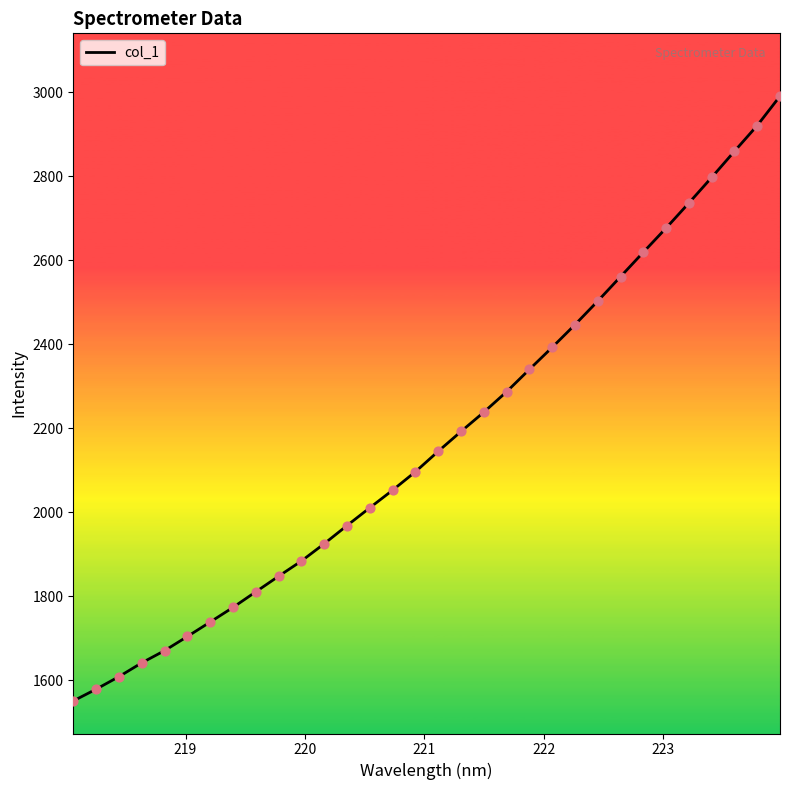

What is the greatest value displayed?

2990.3